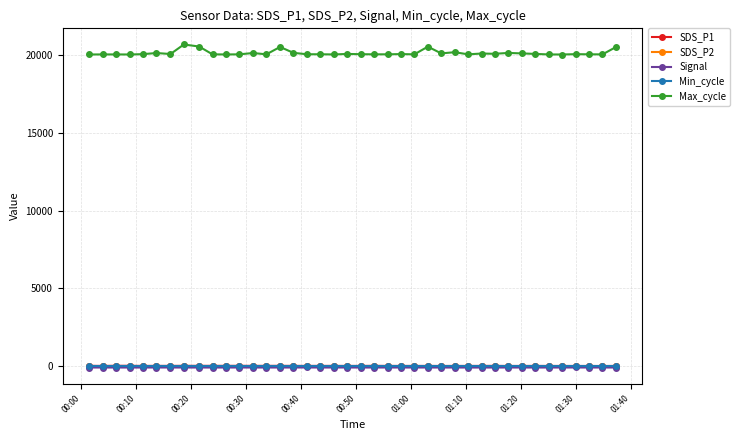

True or false: SDS_P2 has more than 0 points higher than both neighbors.

True